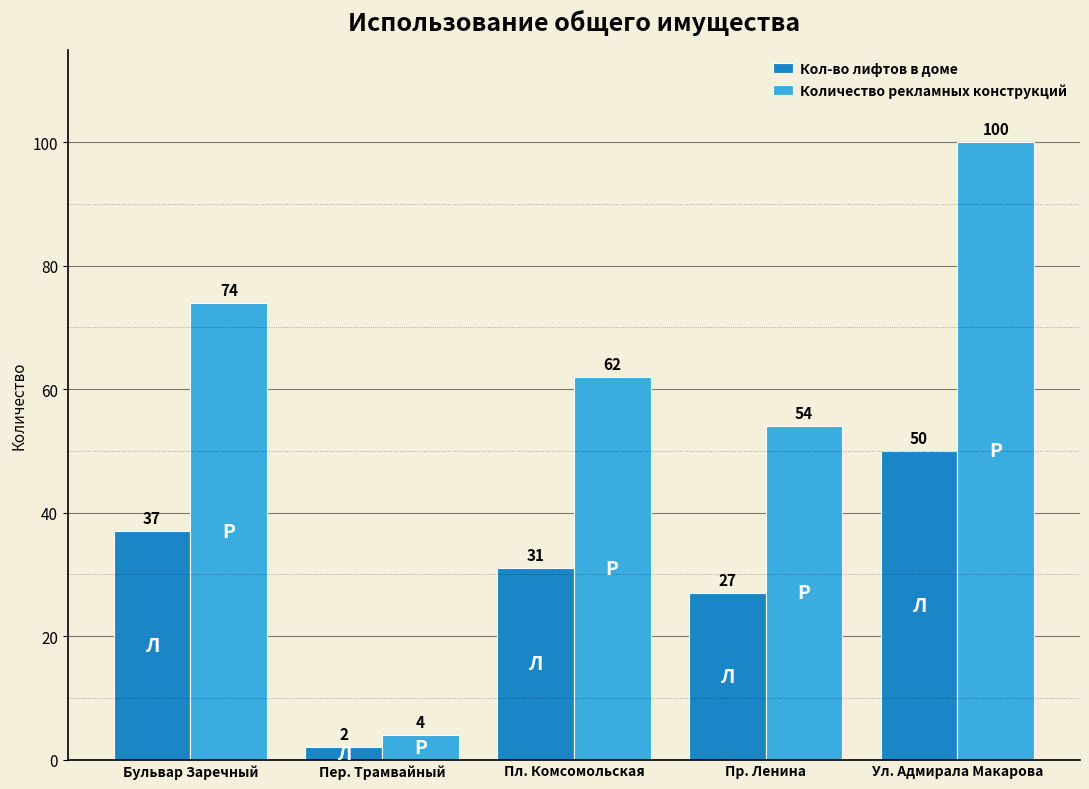

Are the bars grouped side by side (vs. stacked)?

Yes